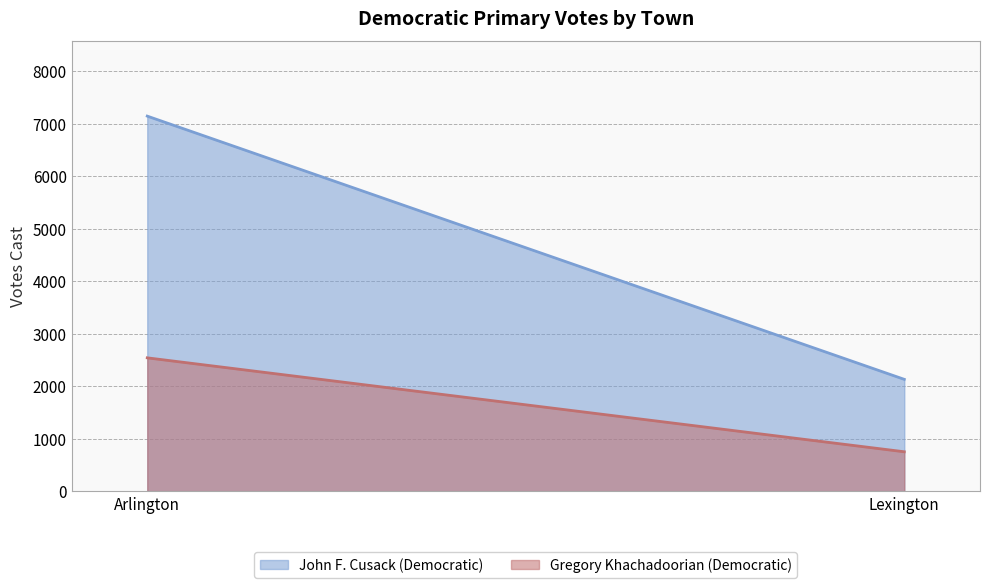

Reading left to right, transcribe all the data shown in this chart.

John F. Cusack (Democratic) (upper boundary): Arlington=7147	Lexington=2131
Gregory Khachadoorian (Democratic) (lower boundary): Arlington=2541	Lexington=751